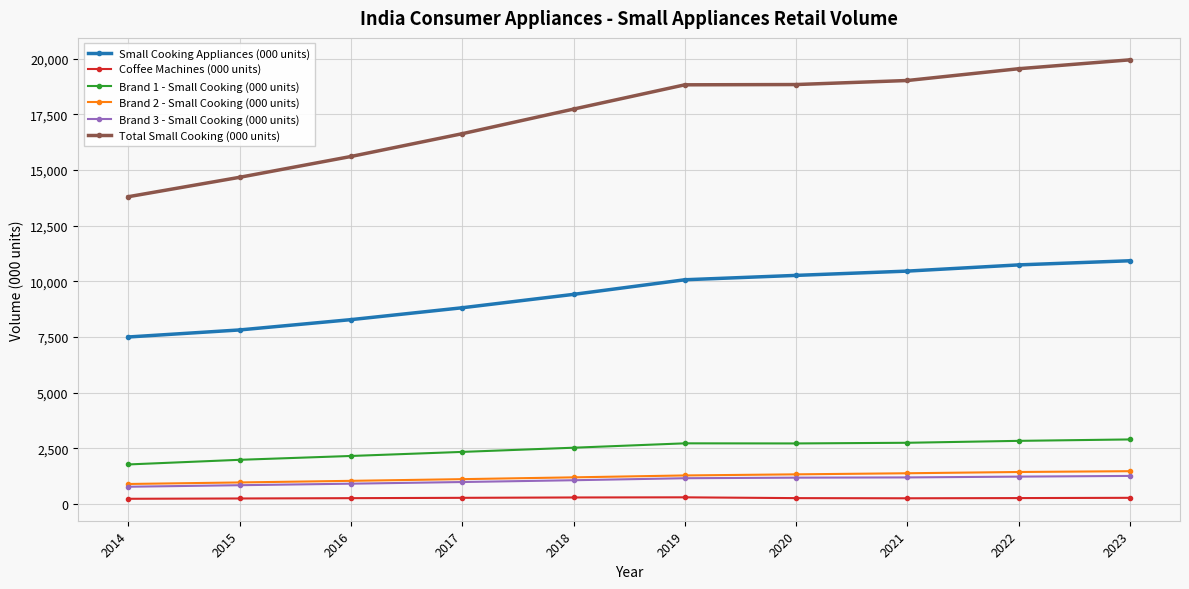

What is the value of the Brand 3 - Small Cooking (000 units) point at the 8th from the left?

1190.1